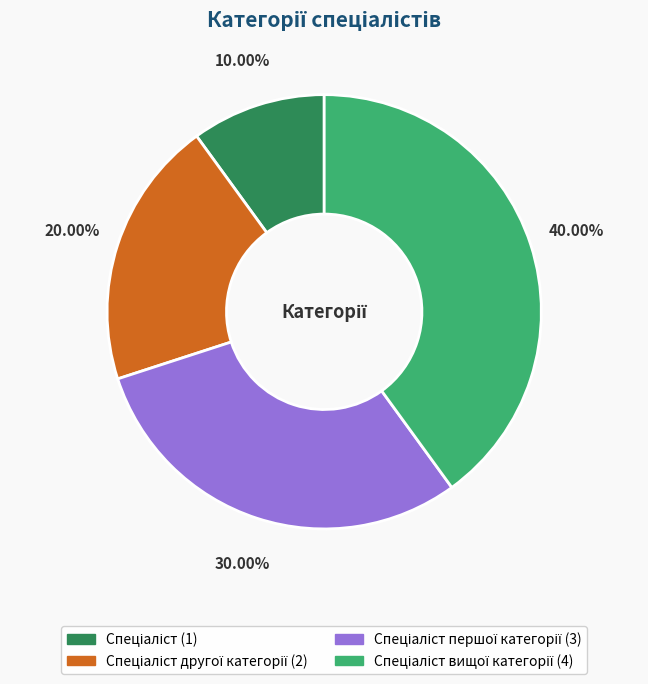

Is there any slice that represents more than half of the pie?

No